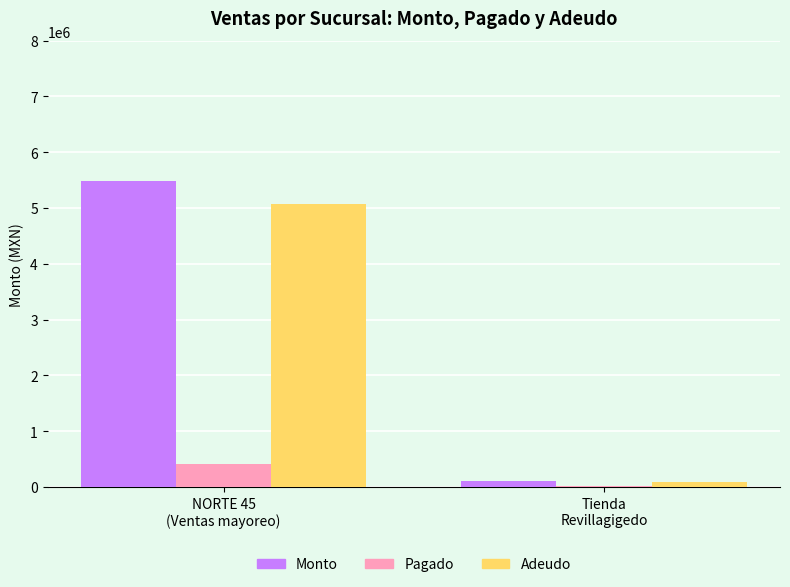

What is the sum of all Adeudo values?

5164306